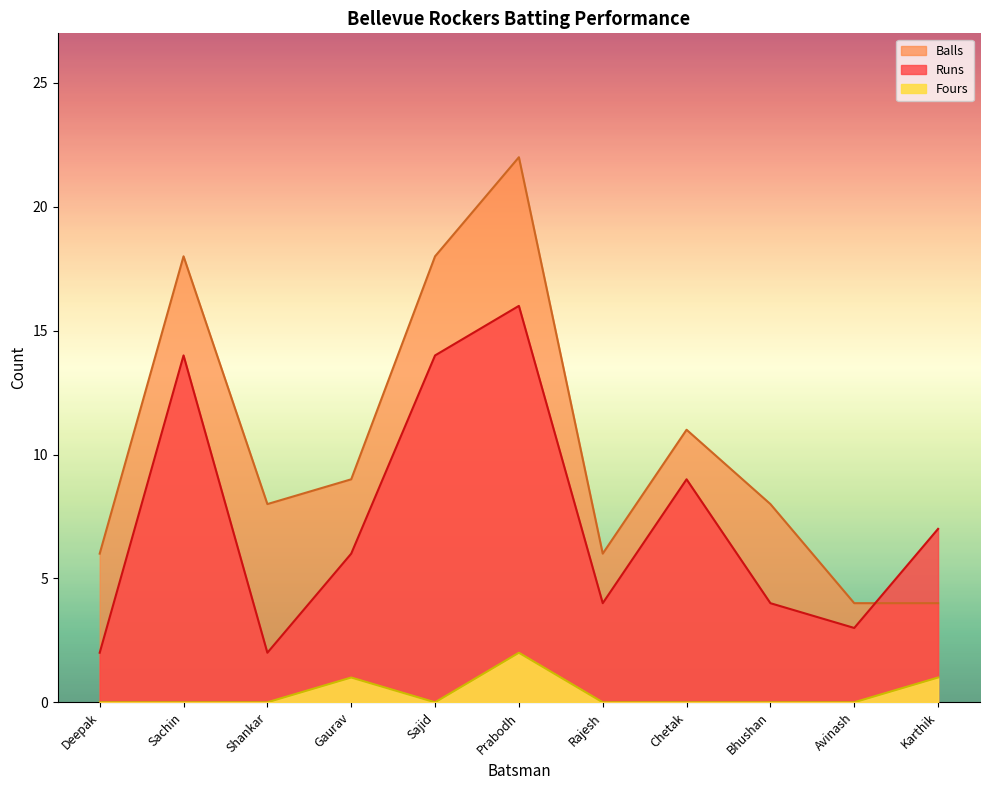

List the labels in order of Fours value, largest first.

Prabodh, Gaurav, Karthik, Deepak, Sachin, Shankar, Sajid, Rajesh, Chetak, Bhushan, Avinash